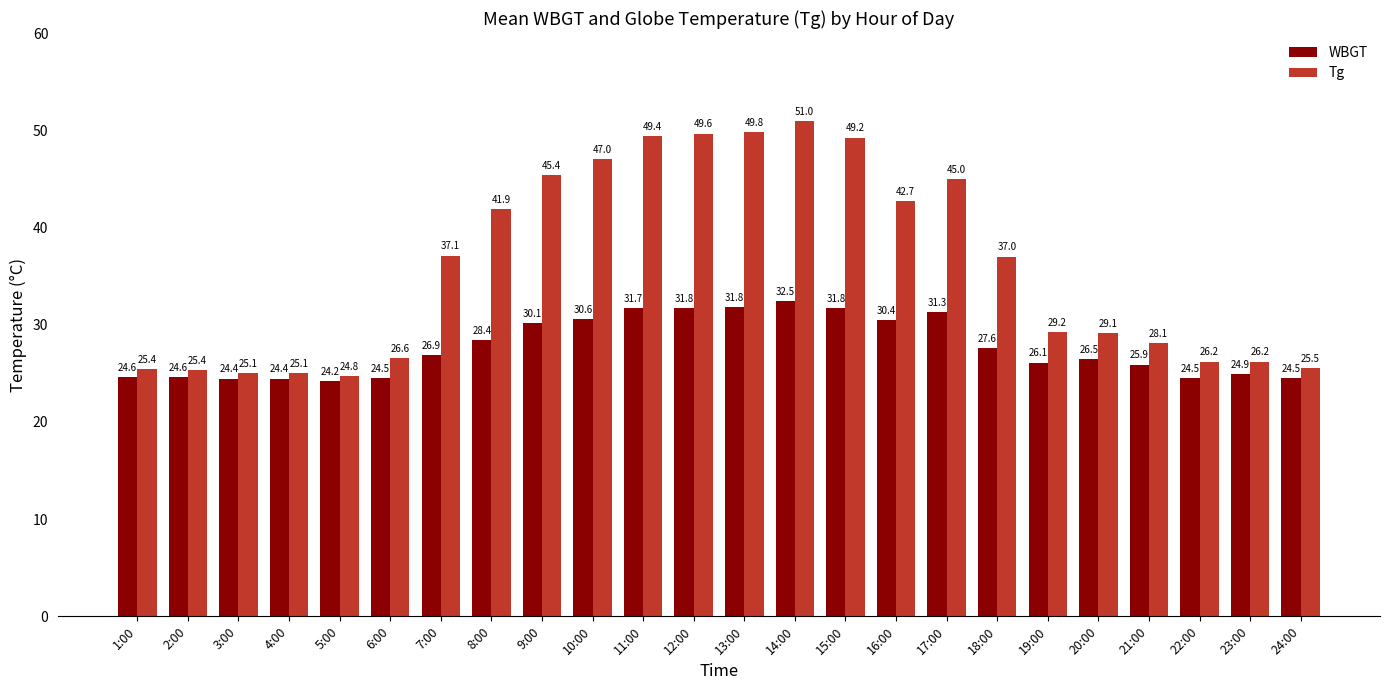

What is the sum of all Tg values?

861.6